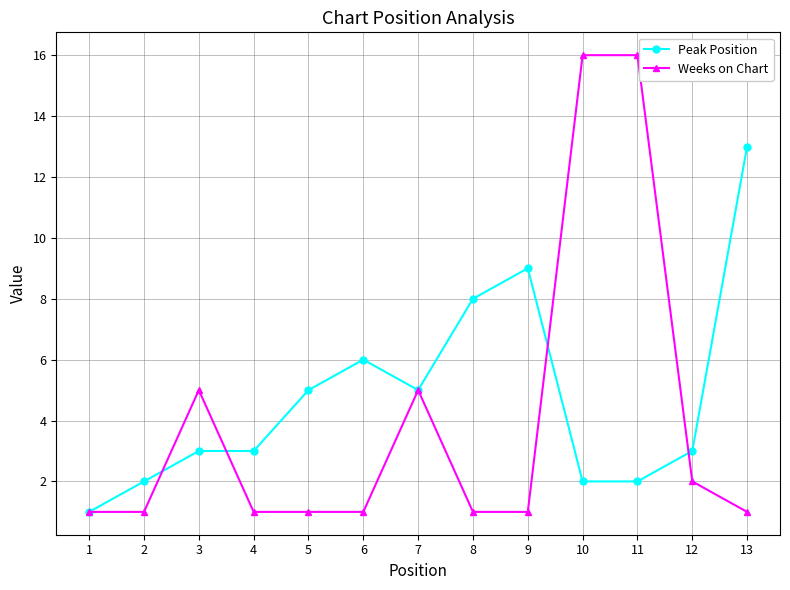

What is the total value across all series at 1?

2